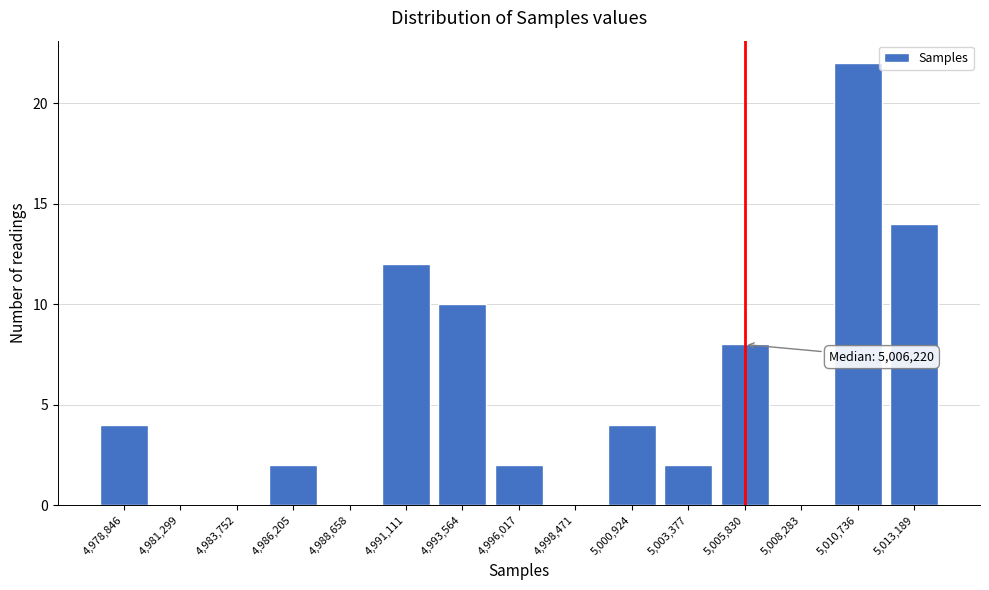

Reading right to left, list all the values displayed in this chart.

5,013,189=14	5,010,736=22	5,008,283=0	5,005,830=8	5,003,377=2	5,000,924=4	4,998,471=0	4,996,017=2	4,993,564=10	4,991,111=12	4,988,658=0	4,986,205=2	4,983,752=0	4,981,299=0	4,978,846=4